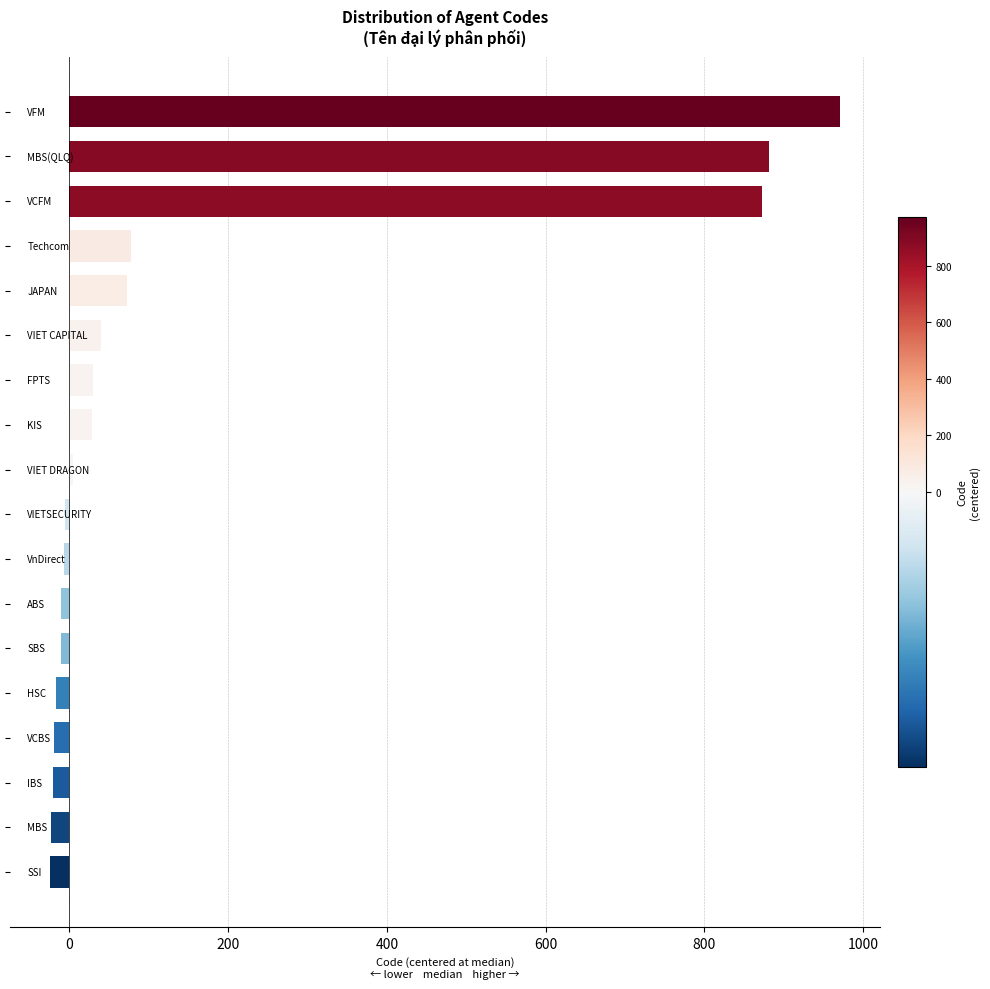

What is the difference between the maximum and minimum values?

996